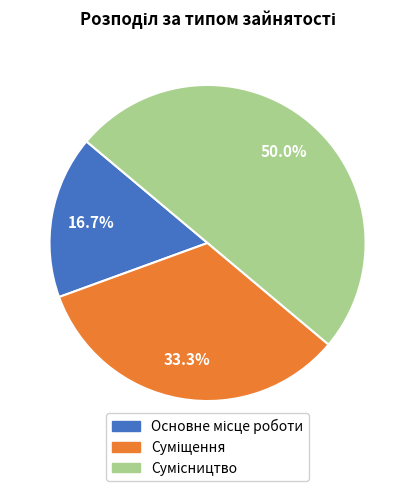

Count the number of slices in the pie.

3